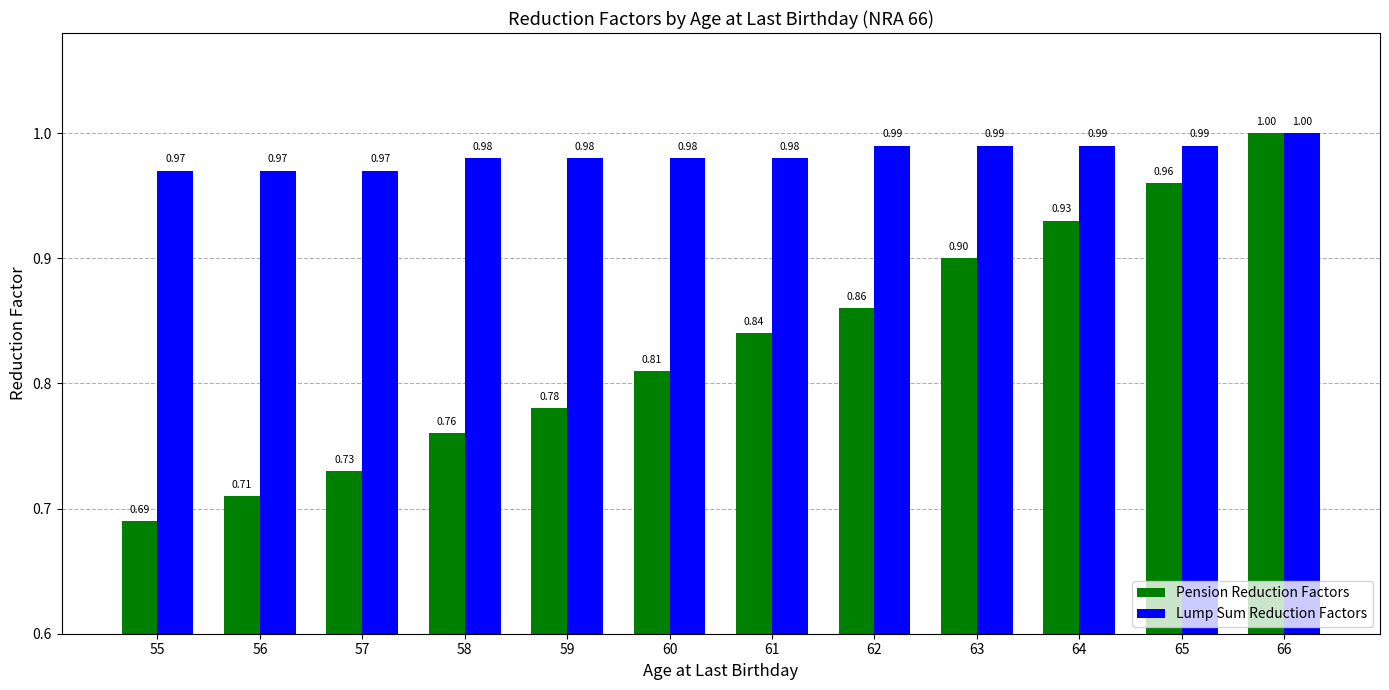

Which category has the lowest value in the Pension Reduction Factors series?

55